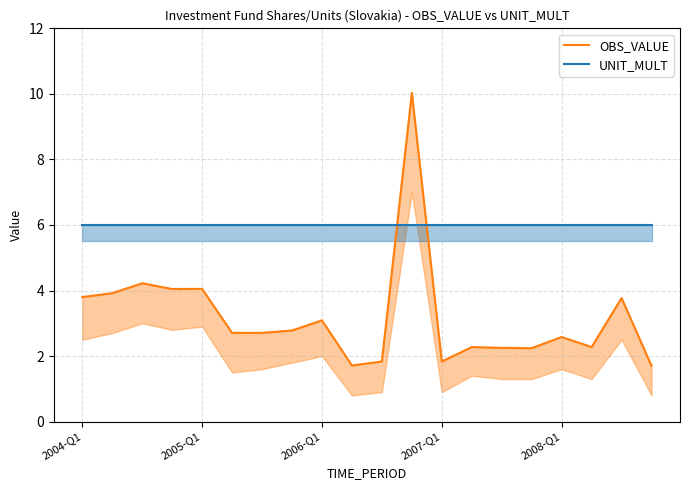

Which series changed the most between 2008-Q1 and 19?

OBS_VALUE